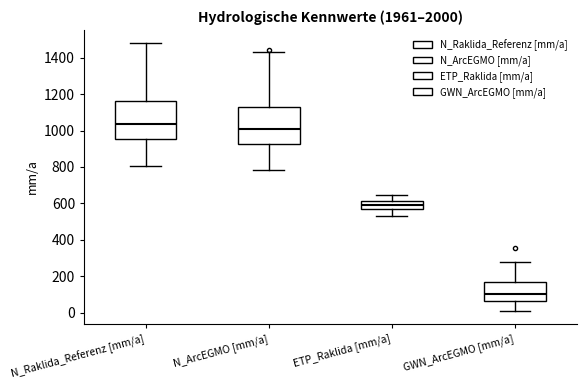

Where does the upper whisker of the box for N_ArcEGMO [mm/a] end on the y-axis? The values are not printed on the chart, so give them approximately, as read against the axis.

1440